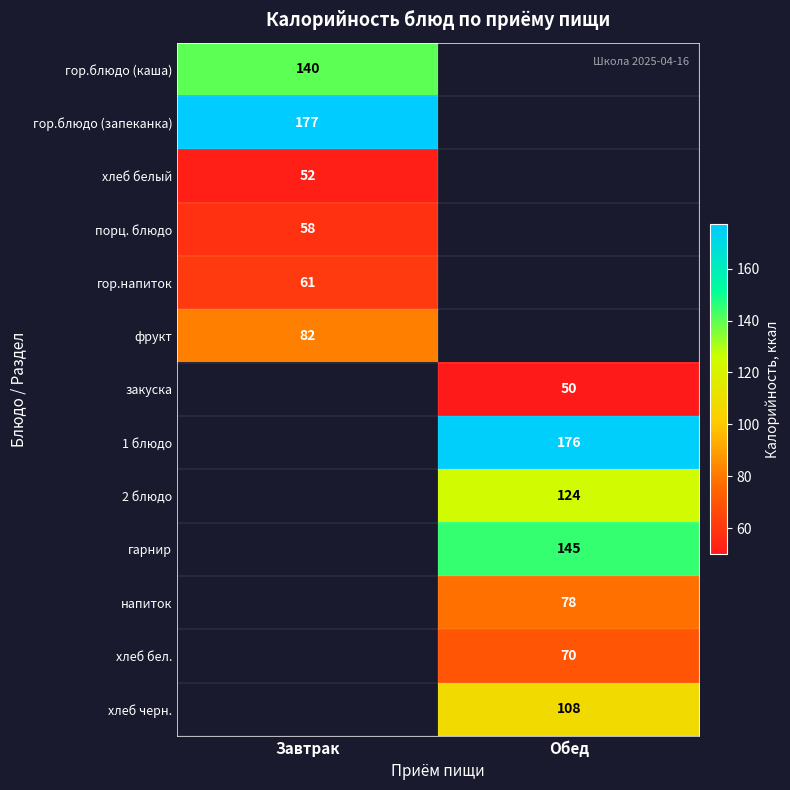

The value of хлеб белый at Завтрак is 22. True or false?

False